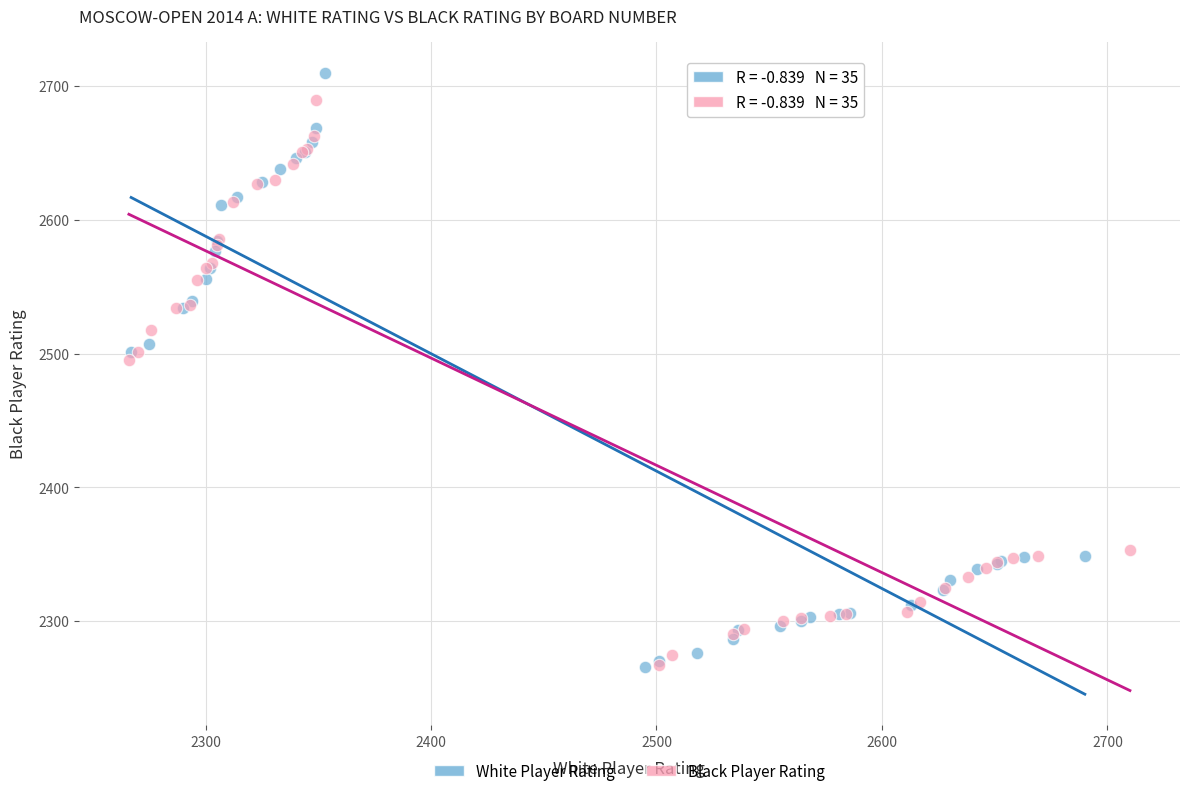

Which series has the largest Y range (max minus min)?

White Player Rating